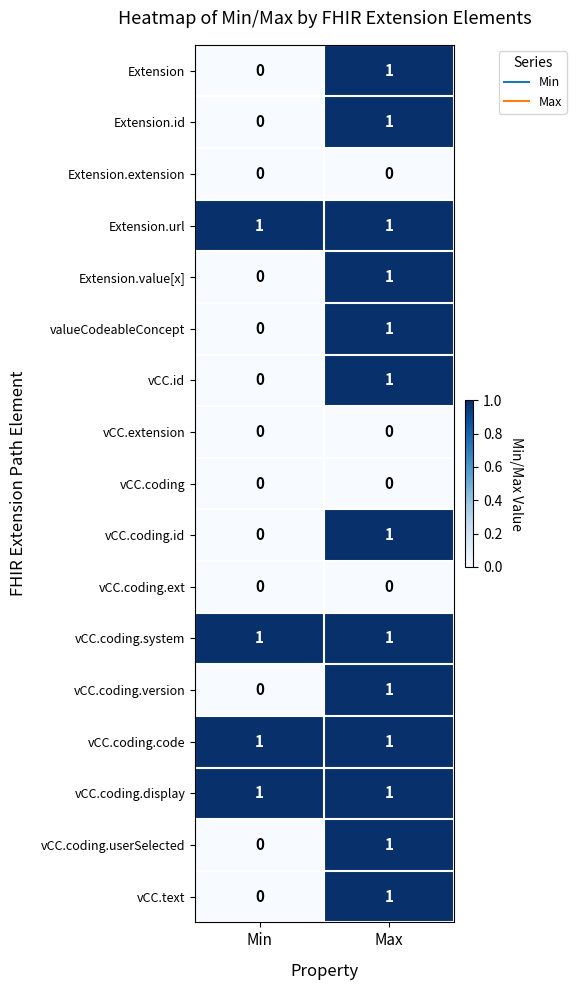

Count the number of data series in this chart.

17